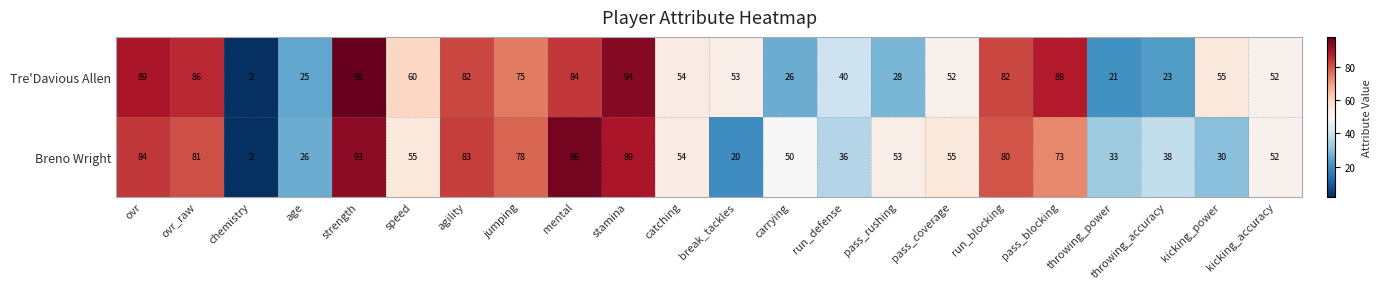

Which series has the largest total across all categories?

Tre'Davious Allen